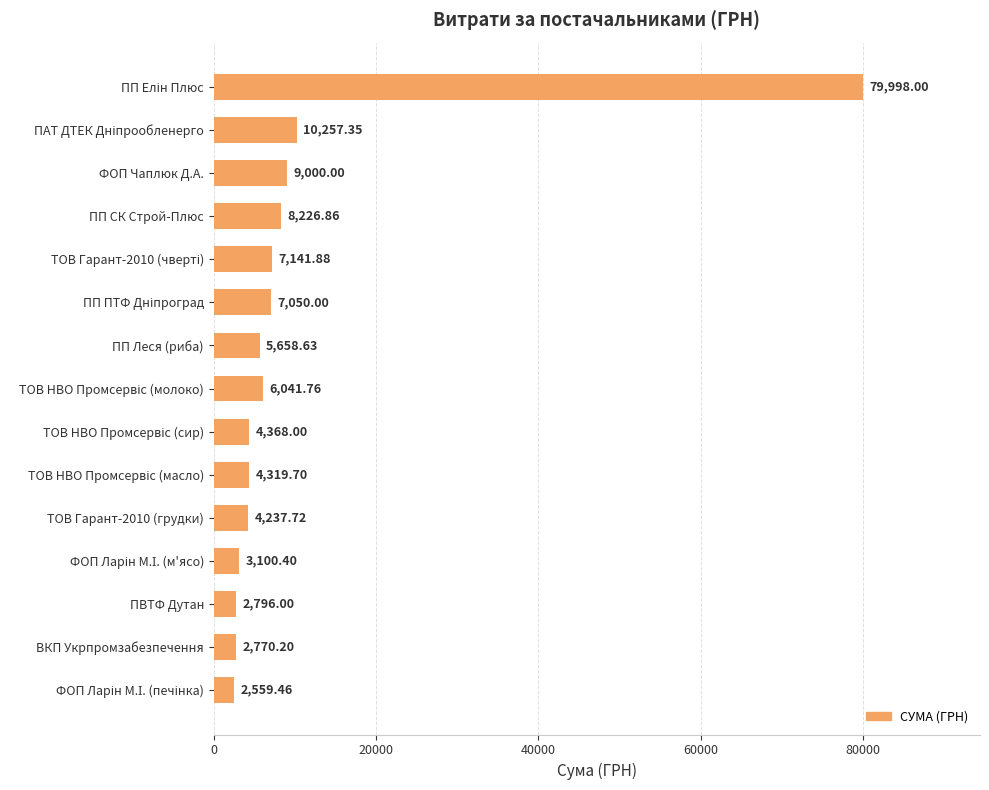

What is the difference between the second highest and minimum values?

7697.9